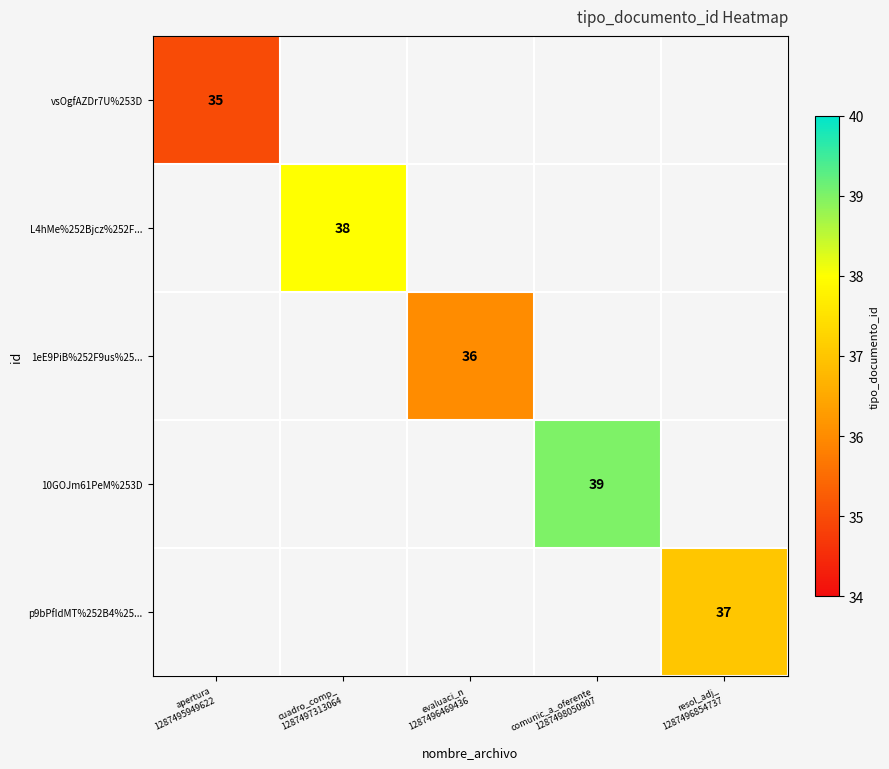

The L4hMe%252Bjcz%252F... series shows 38.0 at cuadro_comp_ 1287497313064. True or false?

True